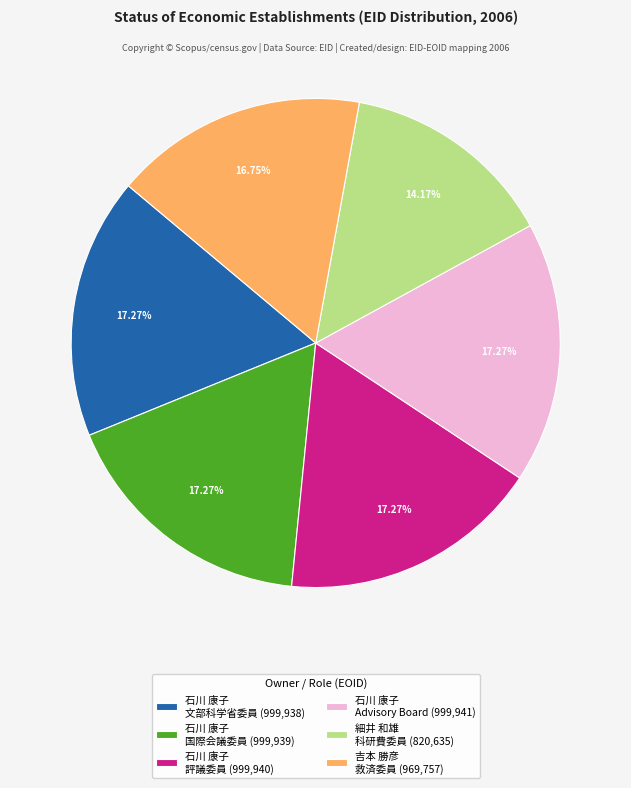

Do 石川 康子 Advisory Board (999,941) and 石川 康子 評議委員 (999,940) together represent more than half of the pie?

No